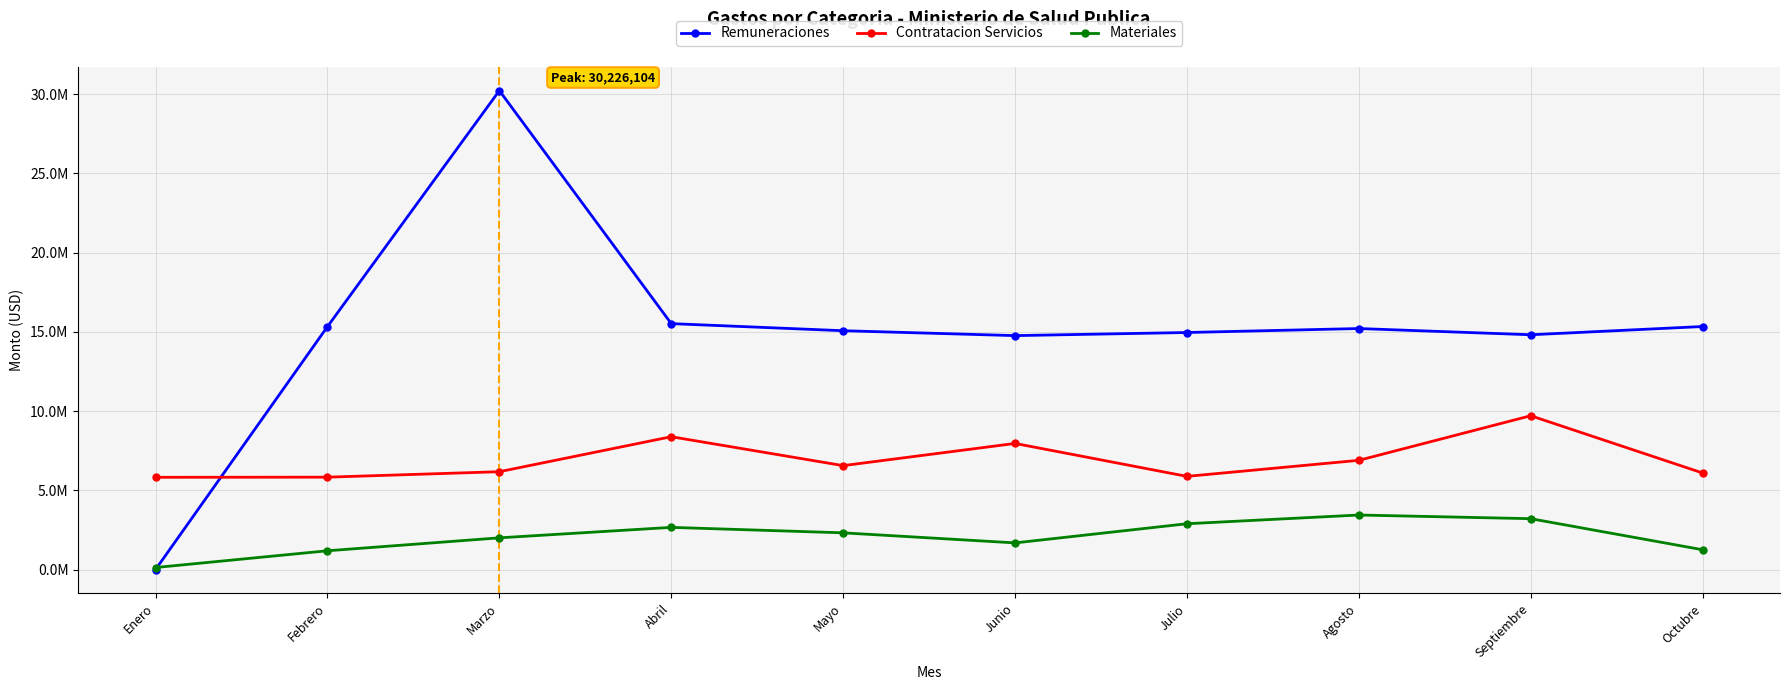

What is the greatest value displayed?

30226104.5